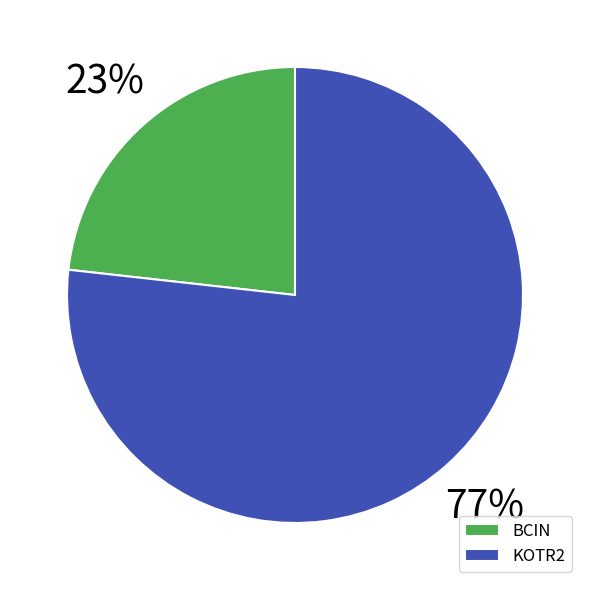

Count the number of slices in the pie.

2